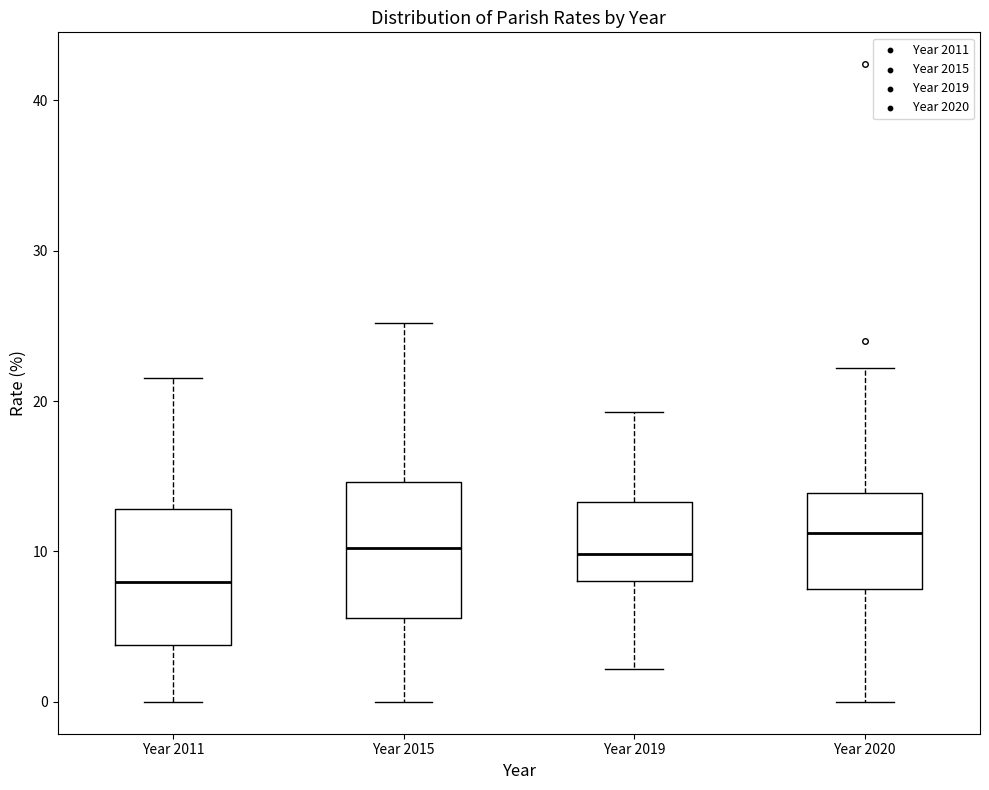

Reading left to right, transcribe this box plot: for each box, give where its median line is, the range the box spans, and where its two whiskers end, as read against the y-axis. The values are not printed on the chart, so give them approximately, as read against the axis.

Year 2011: median 8, box 4 to 13, whiskers 0 to 22
Year 2015: median 10, box 6 to 15, whiskers 0 to 25
Year 2019: median 10, box 8 to 13, whiskers 2 to 19
Year 2020: median 11, box 7 to 14, whiskers 0 to 22